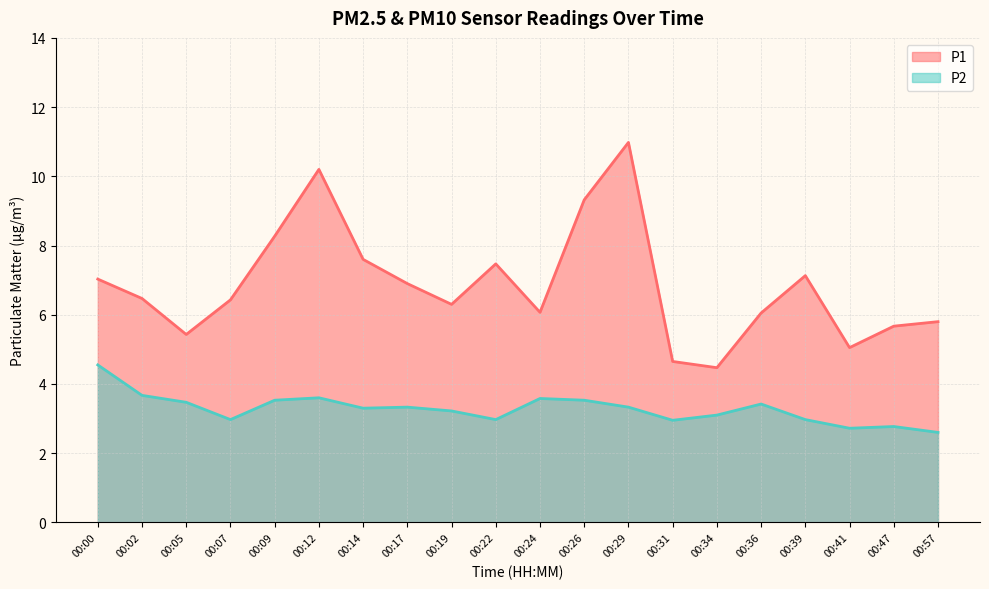

How many categories are shown in the chart?

20